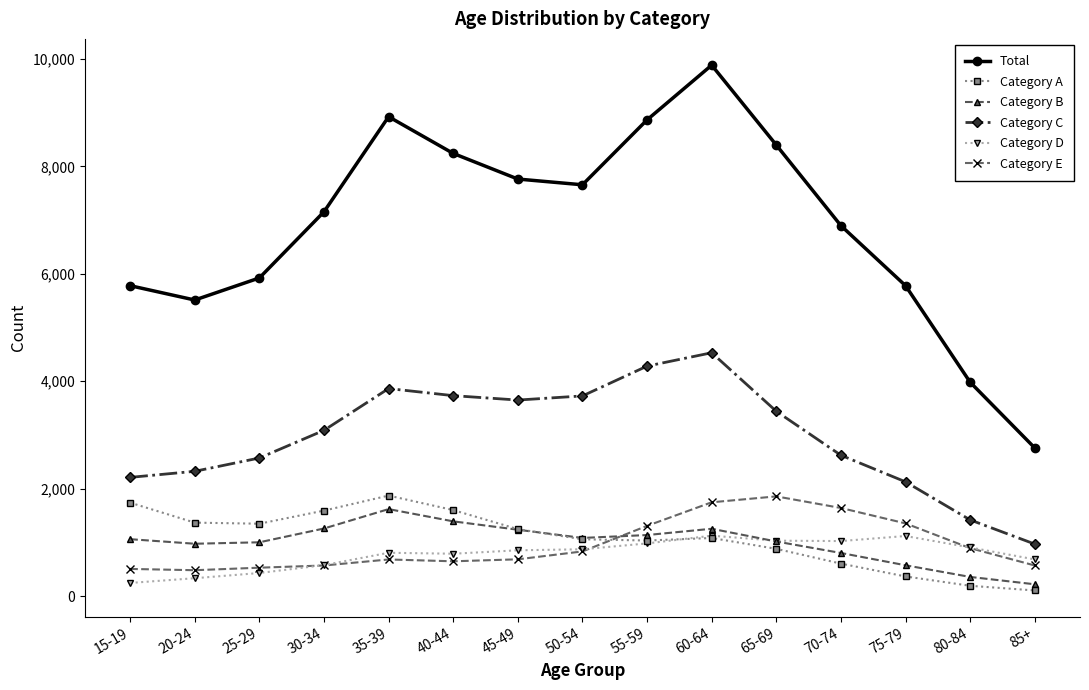

True or false: Category C and Total intersect in this chart.

False